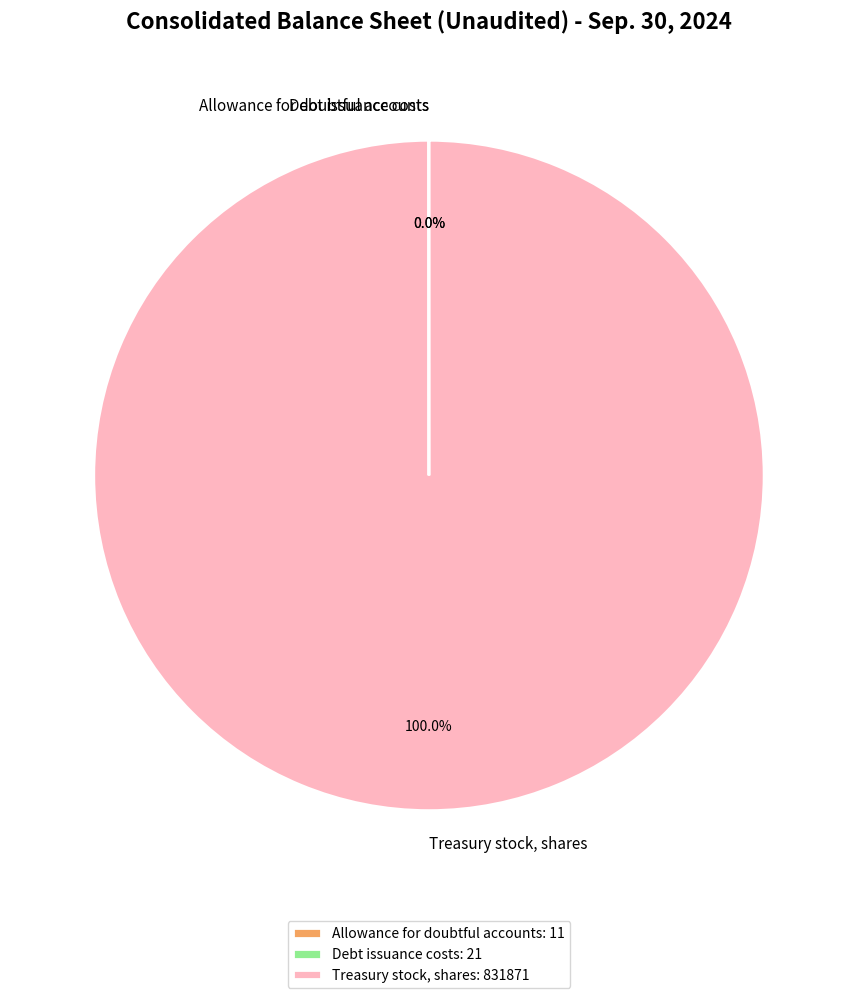

Does any single category account for the majority?

Yes